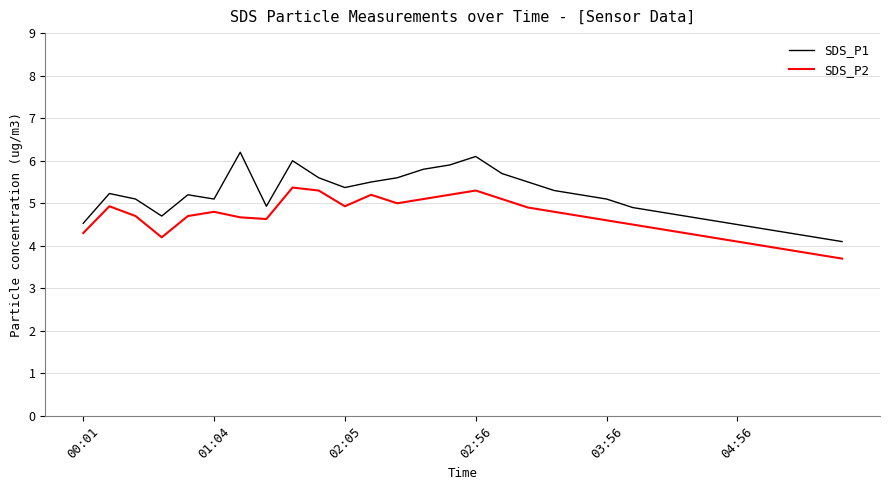

Which series has the largest total across all categories?

SDS_P1